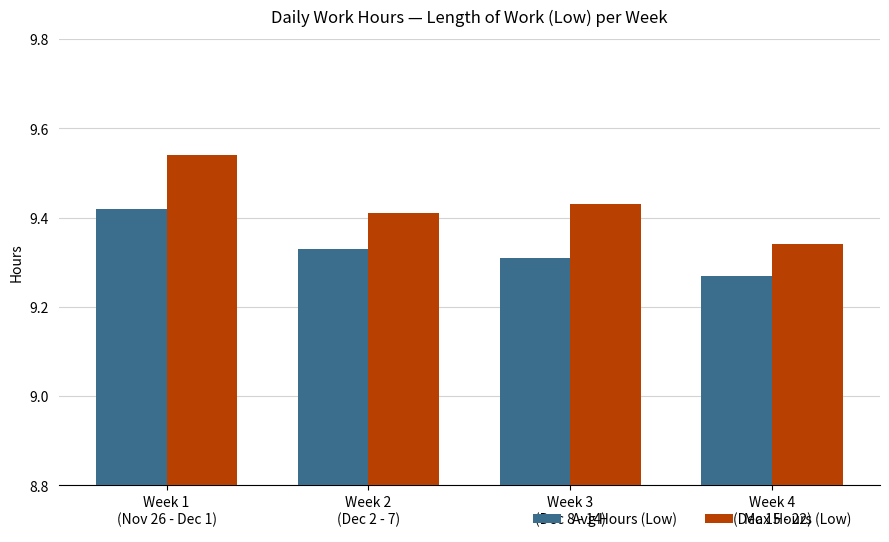

Rank the series at Week 3
(Dec 8 - 14) from lowest to highest value.

Avg Hours (Low), Max Hours (Low)